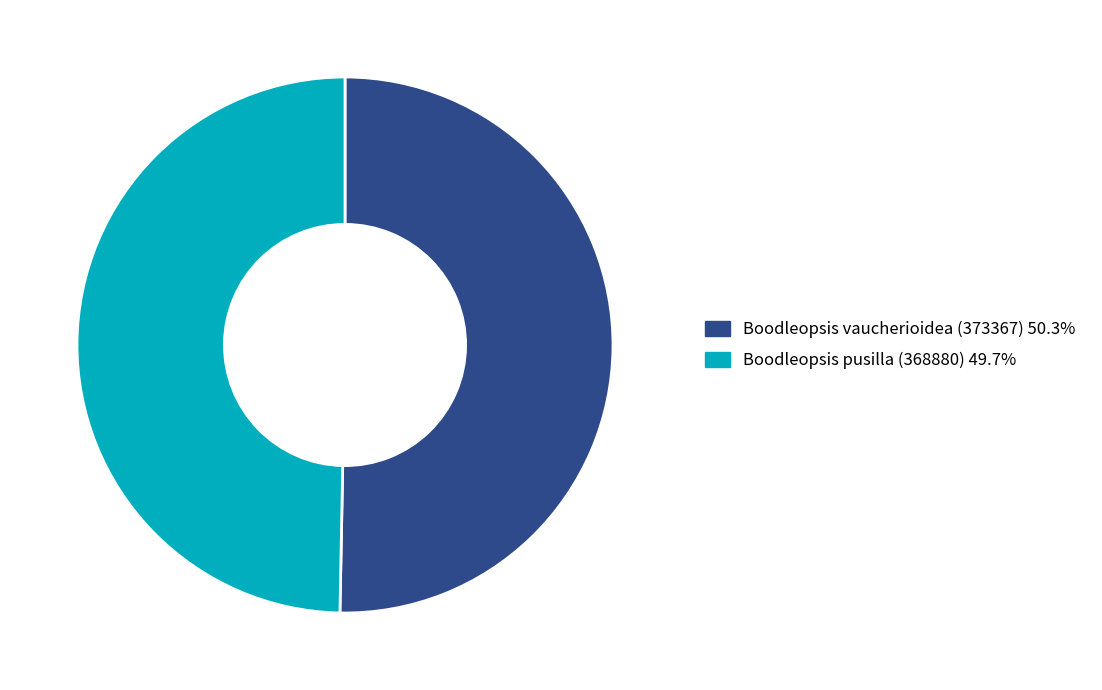

Is it true that Boodleopsis vaucherioidea (373367) is 50% of the pie?

True